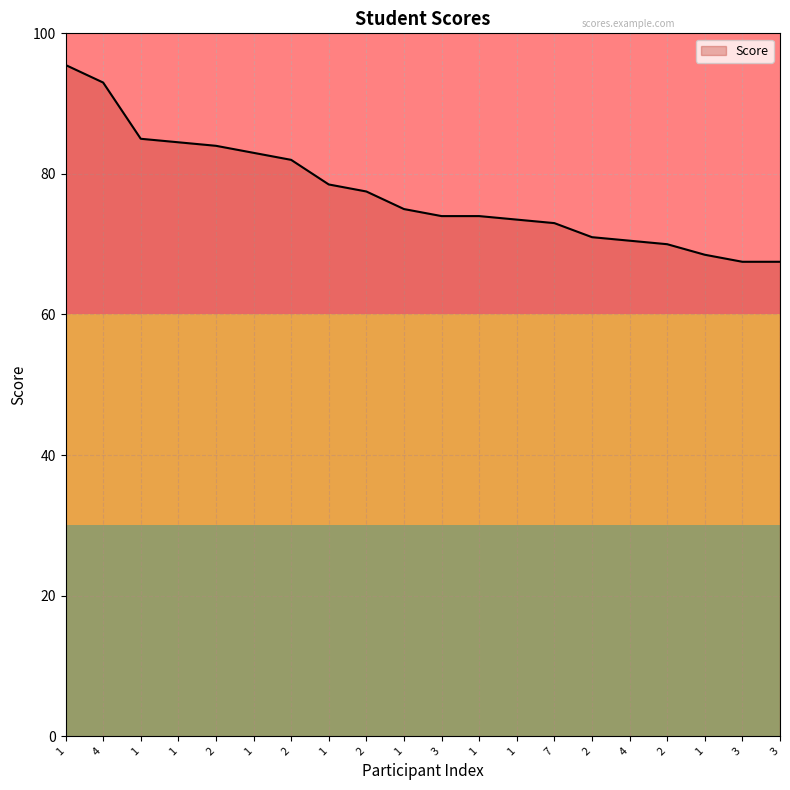

How many distinct data groups are displayed?

1